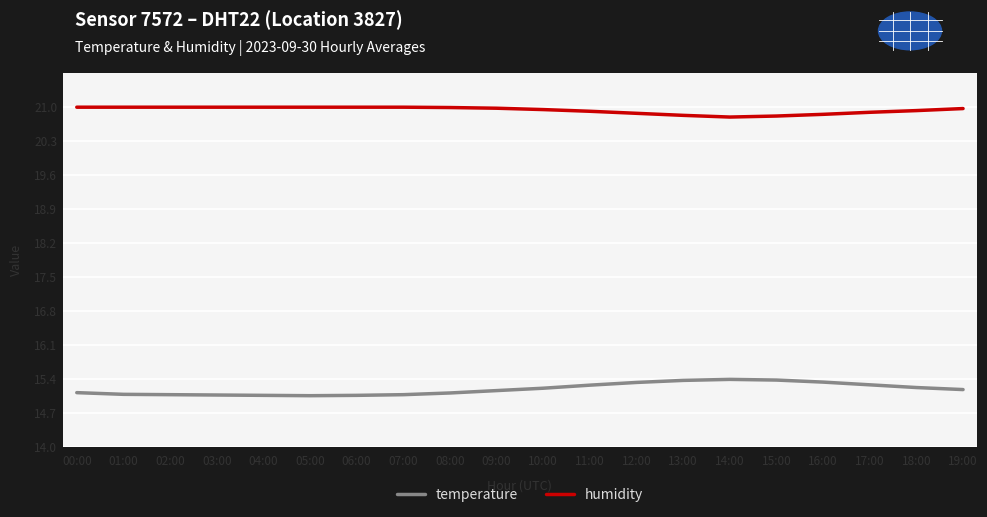

What are all the series names shown in the legend?

temperature, humidity